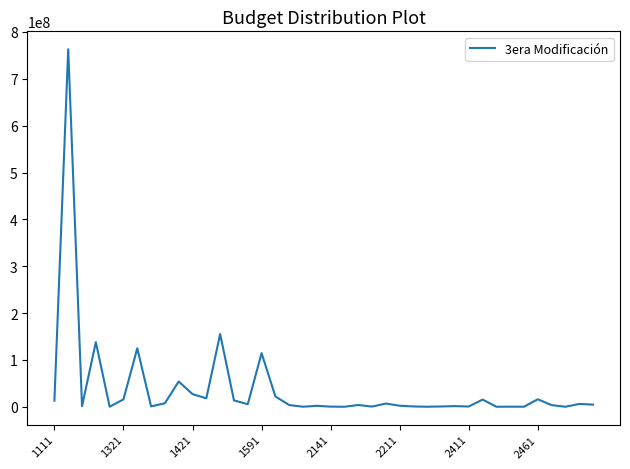

What is the greatest value displayed?

763253356.5